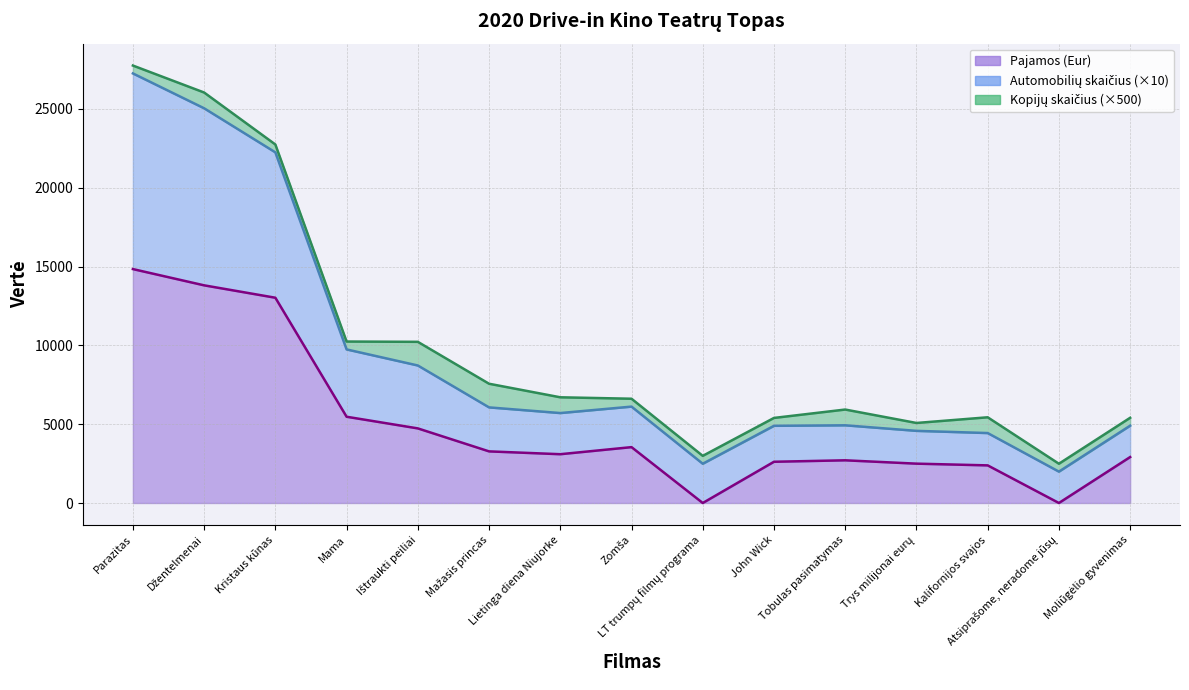

What position from the right is Moliūgėlio gyvenimas?

1